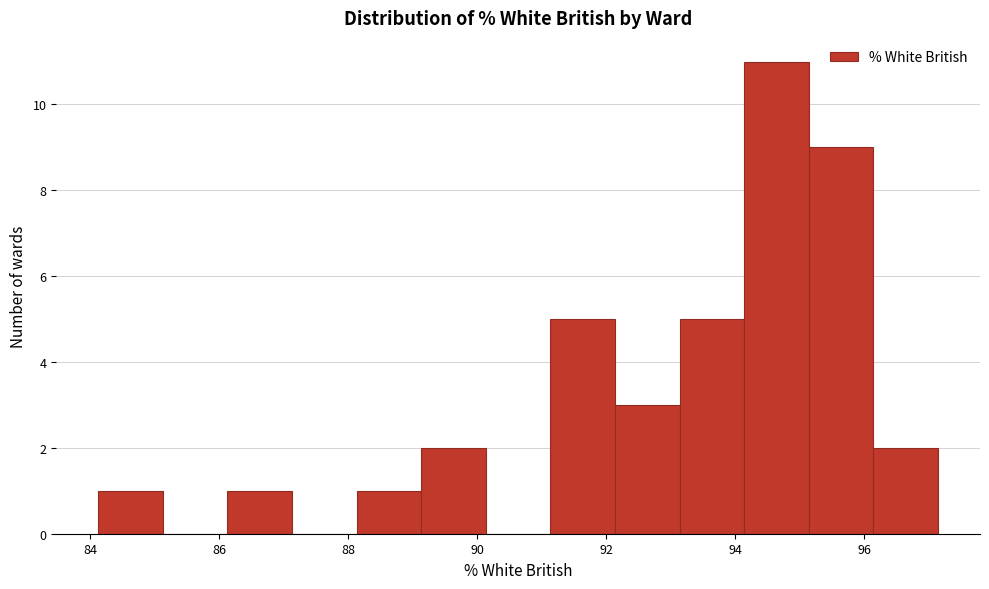

Reading left to right, transcribe this chart: for each bar, give the range it covers on the x-axis and its height. Neither the bar edges nor the heights are printed on the chart, so give them approximately, as read against the axes.

84.2 to 85.2: 1
85.2 to 86.2: 0
86.2 to 87.2: 1
87.2 to 88.2: 0
88.2 to 89.2: 1
89.2 to 90.2: 2
90.2 to 91.2: 0
91.2 to 92.2: 5
92.2 to 93.2: 3
93.2 to 94.2: 5
94.2 to 95.2: 11
95.2 to 96.2: 9
96.2 to 97.2: 2